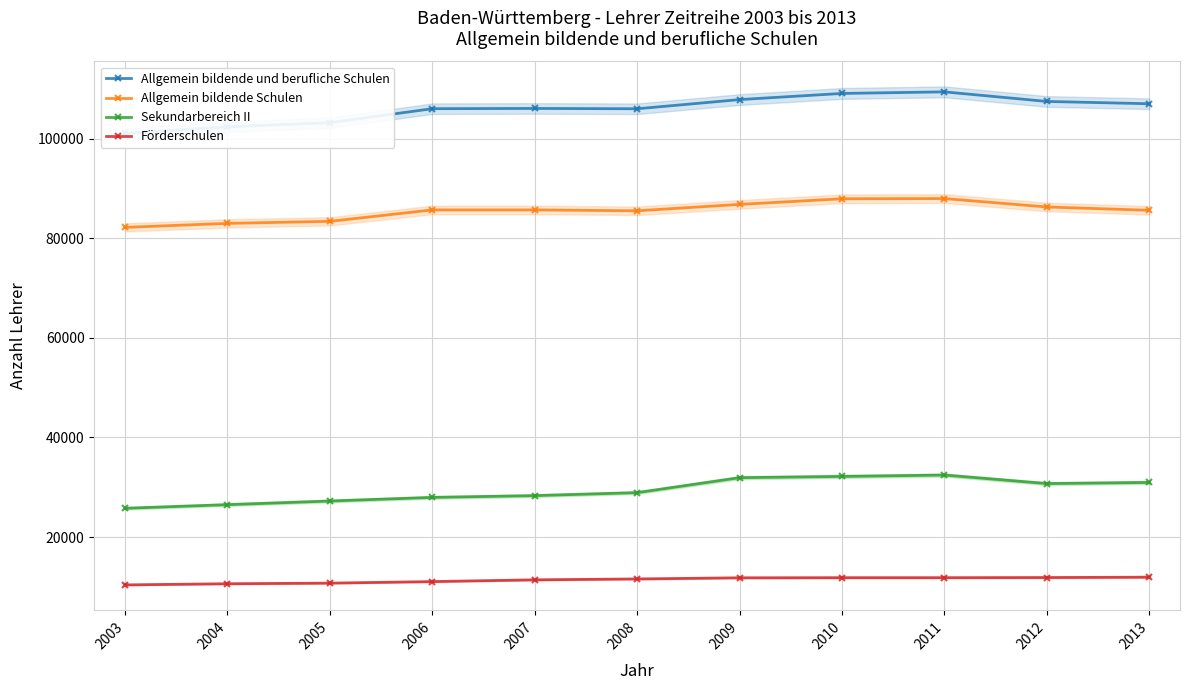

Reading left to right, list all the values displayed in this chart.

Allgemein bildende und berufliche Schulen: 101068.0	102374.1	103215.0	106022.0	106072.0	106004.2	107850.0	109083.5	109401.0	107476.0	107014.1
Allgemein bildende Schulen: 82185.0	82987.0	83400.0	85695.0	85694.0	85514.2	86803.0	87930.5	87974.0	86279.0	85616.1
Sekundarbereich II: 25765.0	26498.1	27228.0	27954.0	28313.0	28910.0	31916.0	32167.3	32443.0	30730.0	30958.4
Förderschulen: 10386.0	10614.0	10739.0	11047.0	11400.0	11580.0	11809.0	11832.0	11832.0	11861.0	11933.0